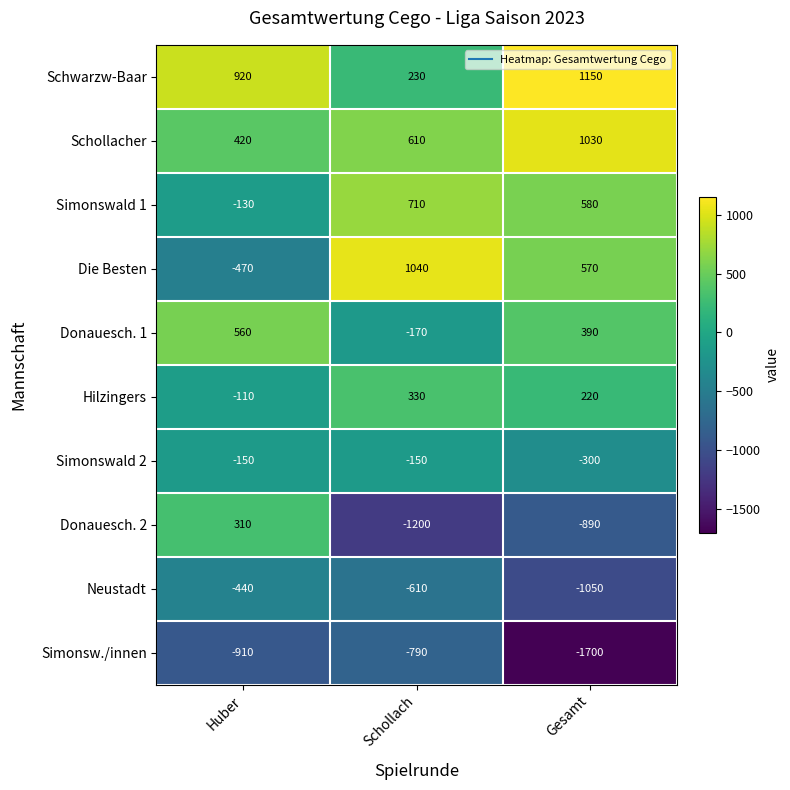

How many data points in Neustadt are above -610?

1